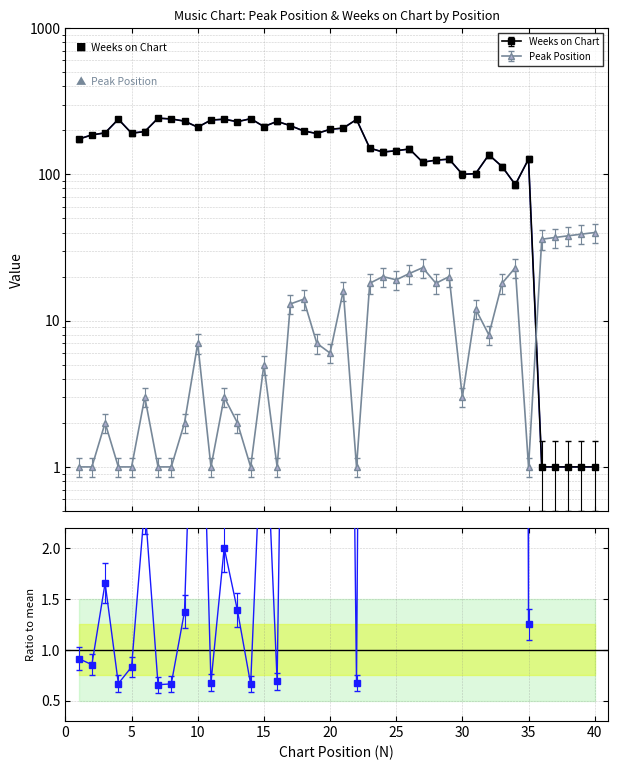

What is the highest value of the Peak Position series?

40